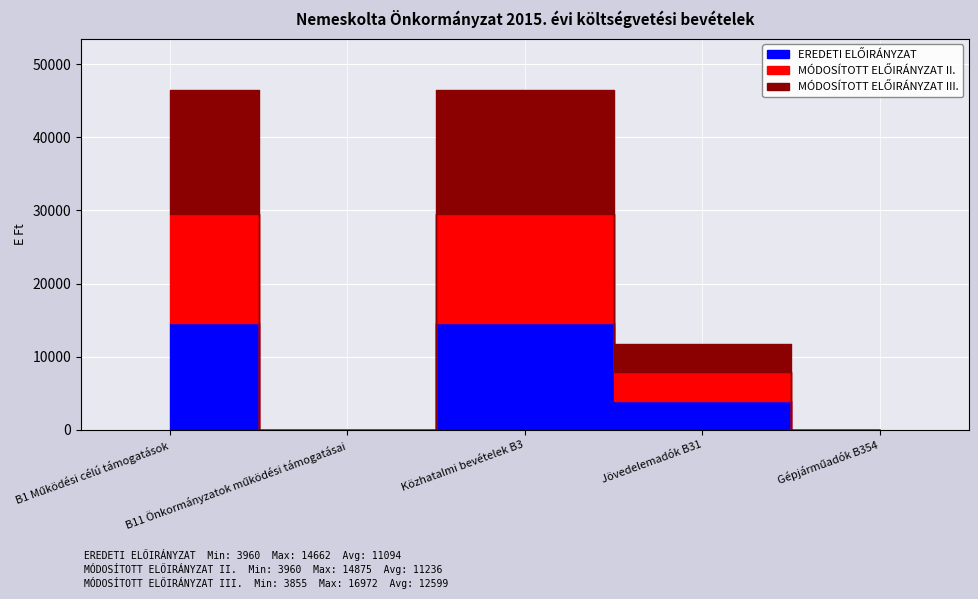

What are all the series names shown in the legend?

EREDETI ELŐIRÁNYZAT, MÓDOSÍTOTT ELŐIRÁNYZAT II., MÓDOSÍTOTT ELŐIRÁNYZAT III.